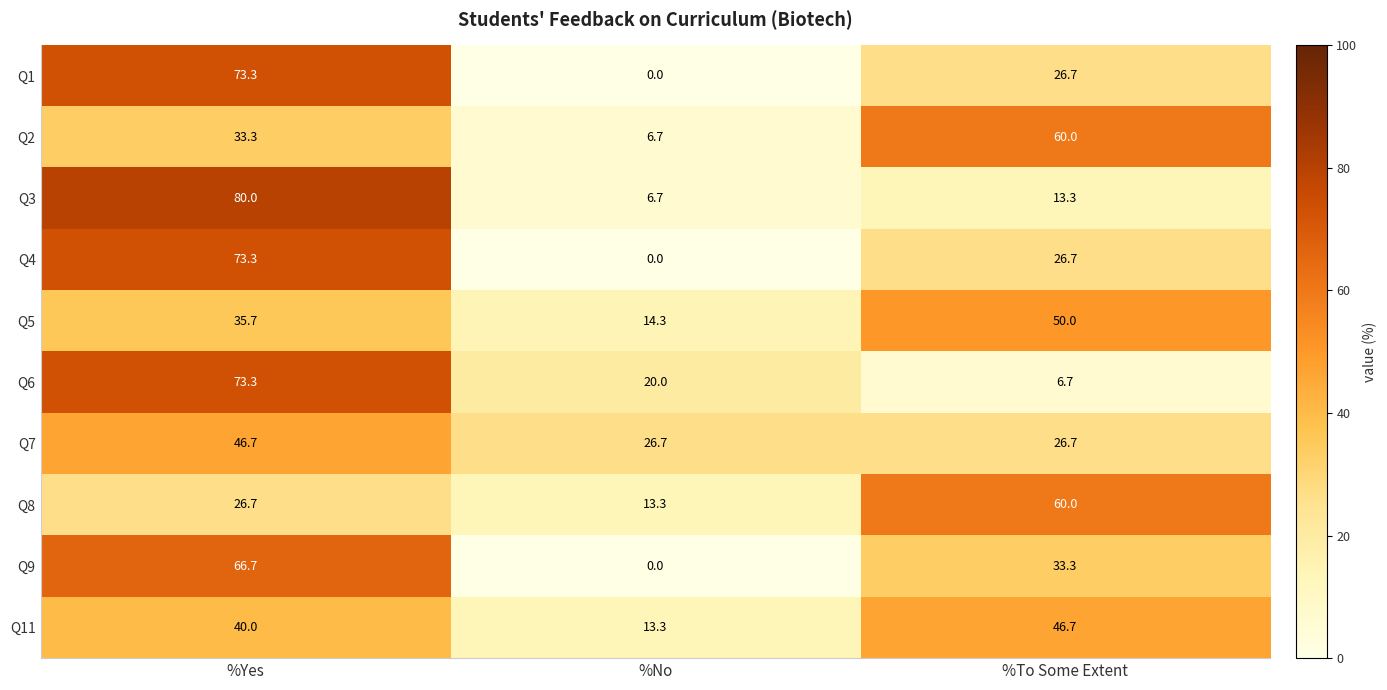

What is the sum of all Q1 values?

100.0